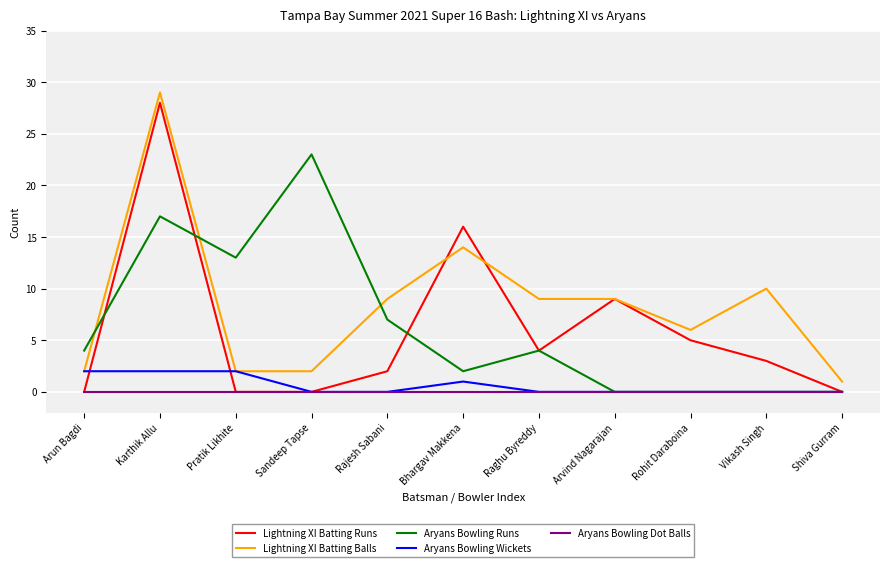

At which category is the sum across all series the highest?

Karthik Allu